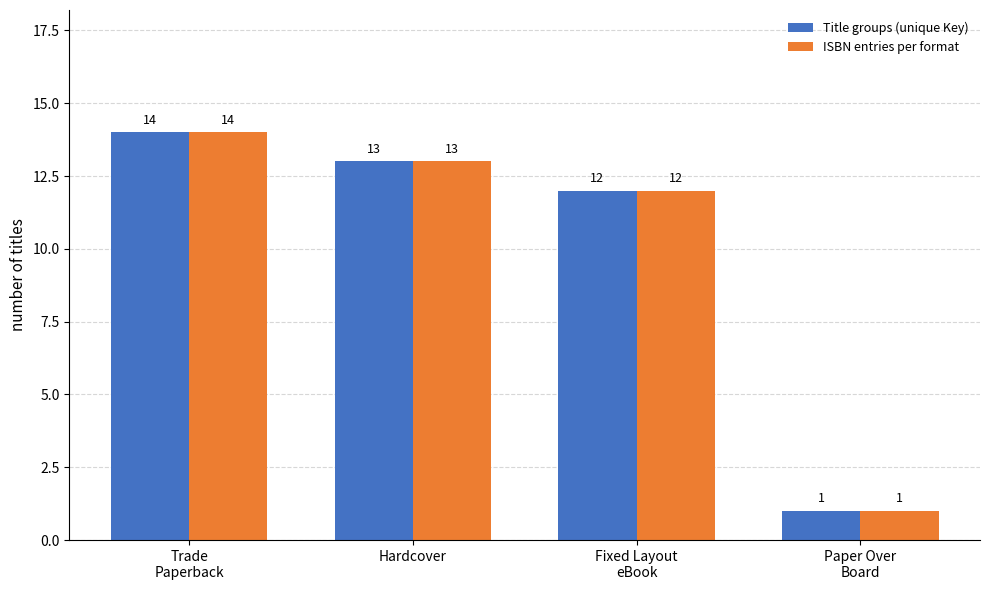

Reading left to right, transcribe all the data shown in this chart.

Title groups (unique Key): Trade
Paperback=14	Hardcover=13	Fixed Layout
eBook=12	Paper Over
Board=1
ISBN entries per format: Trade
Paperback=14	Hardcover=13	Fixed Layout
eBook=12	Paper Over
Board=1